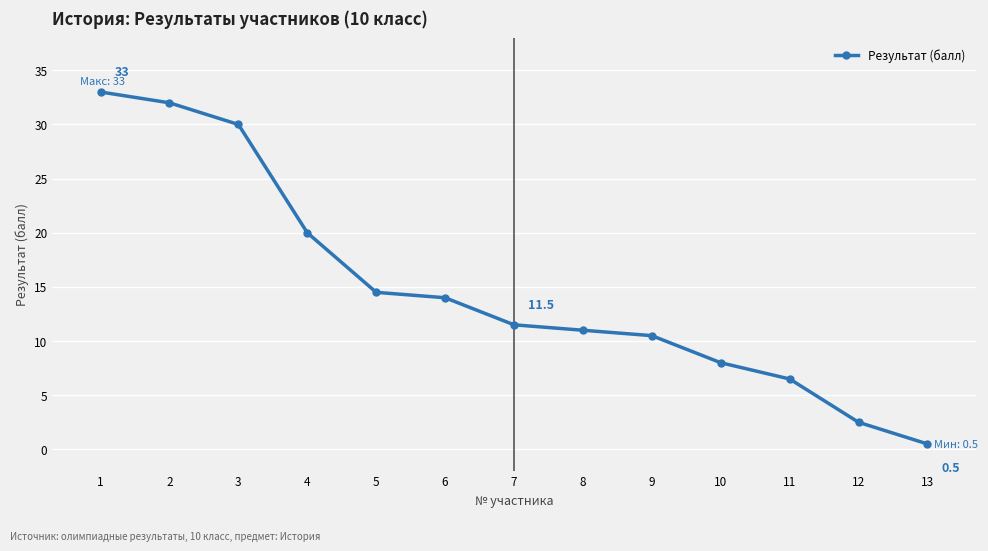

Where does the data first go above 11?

1